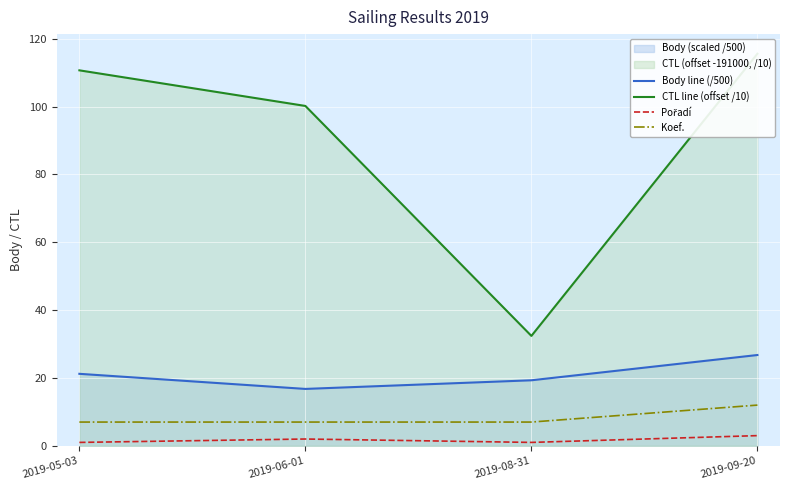

Rank the categories by Pořadí value from lowest to highest.

2019-05-03, 2019-08-31, 2019-06-01, 2019-09-20